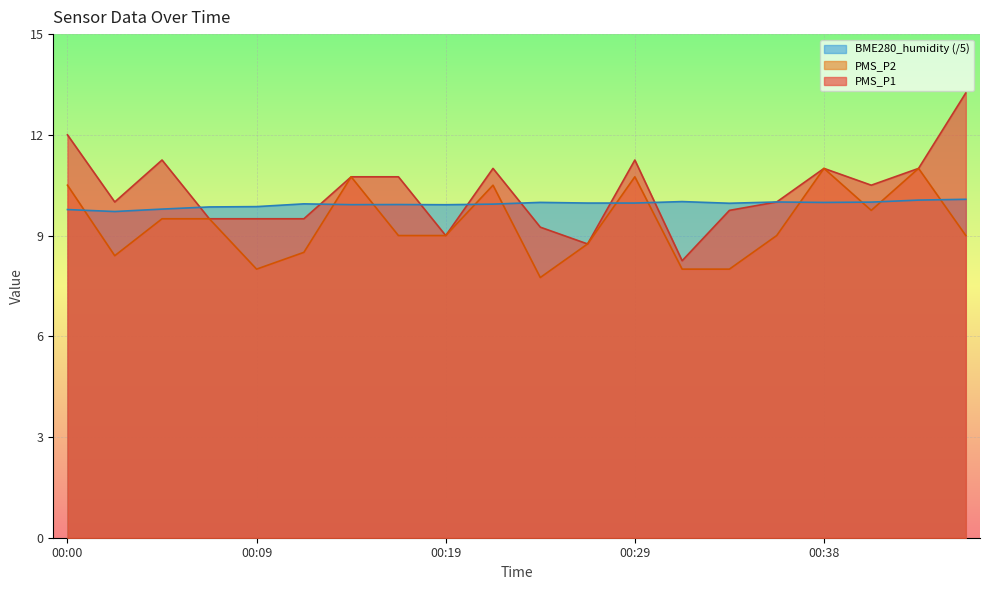

What is the sum of all BME280_humidity values?

198.7